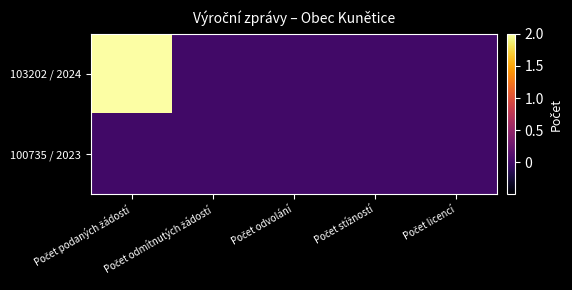

Rank the series by their average value, from lowest to highest.

100735 / 2023, 103202 / 2024